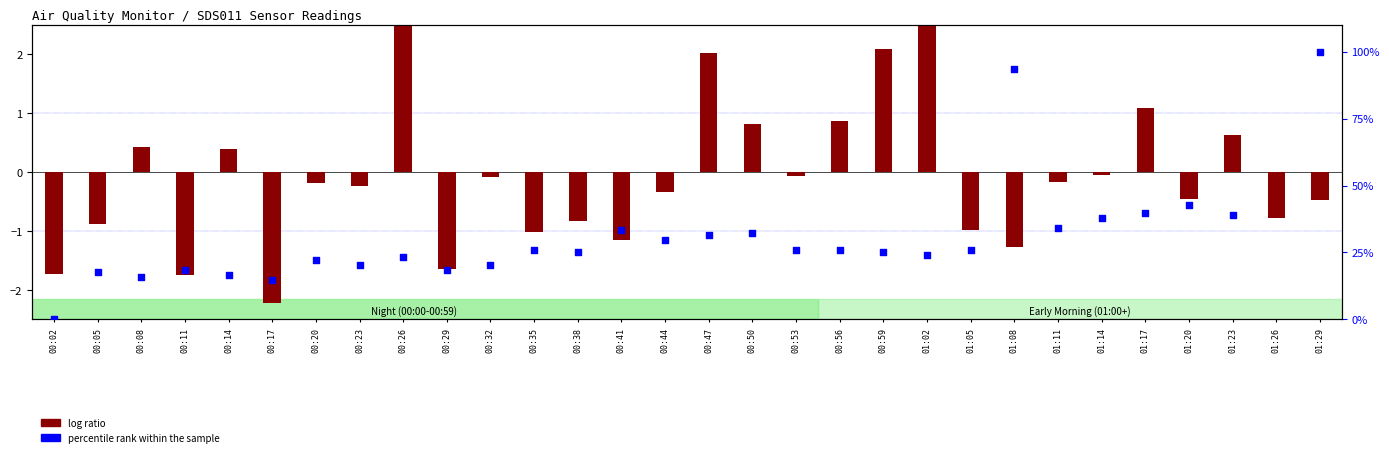

At how many categories does at least one series exceed -346?

30